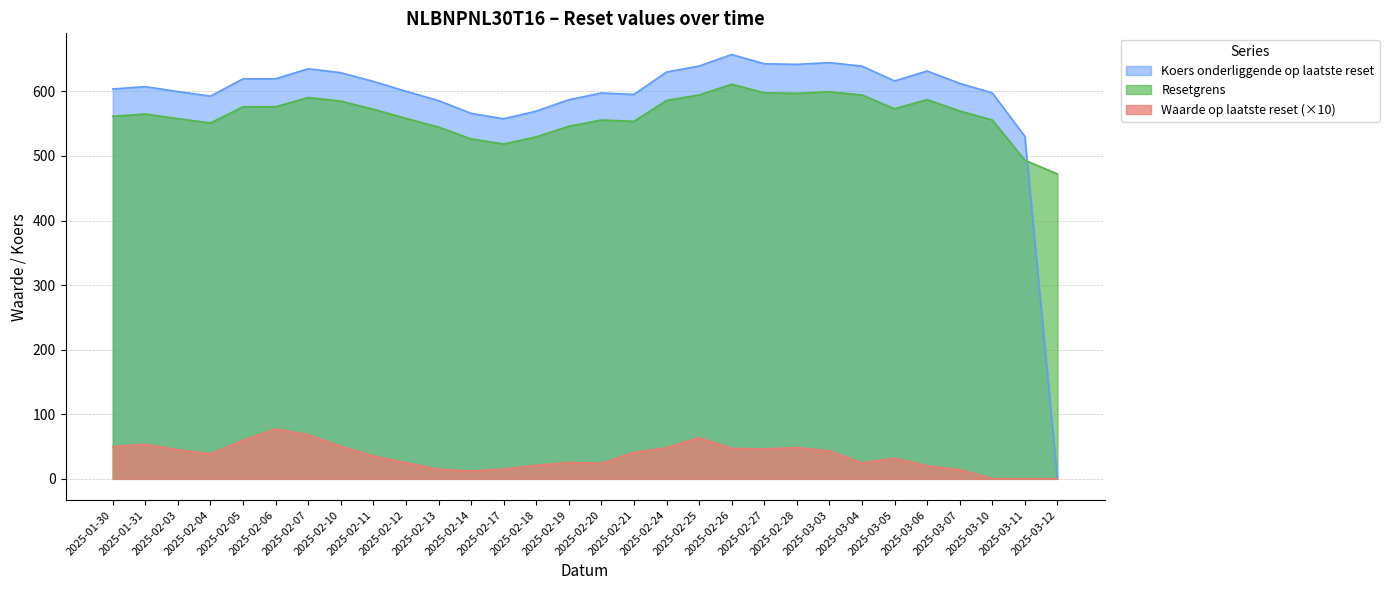

At which category does Waarde op laatste reset reach its first local valley?

2025-02-04